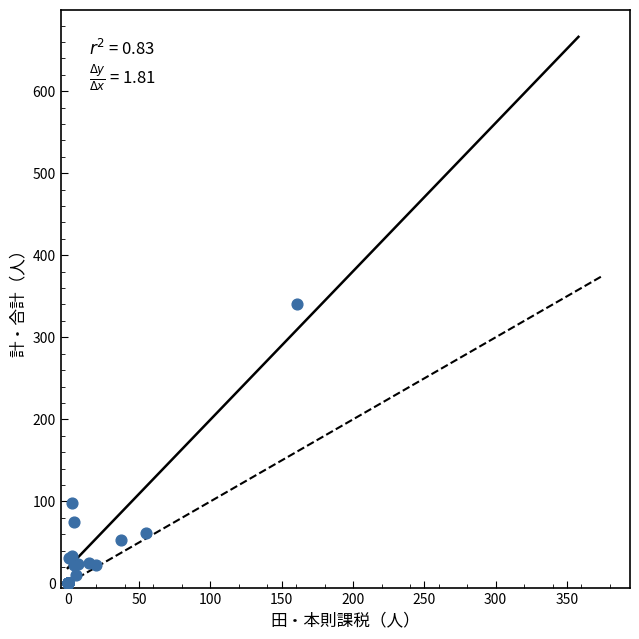

What Y value in the scatter plot is closest to 170?

98